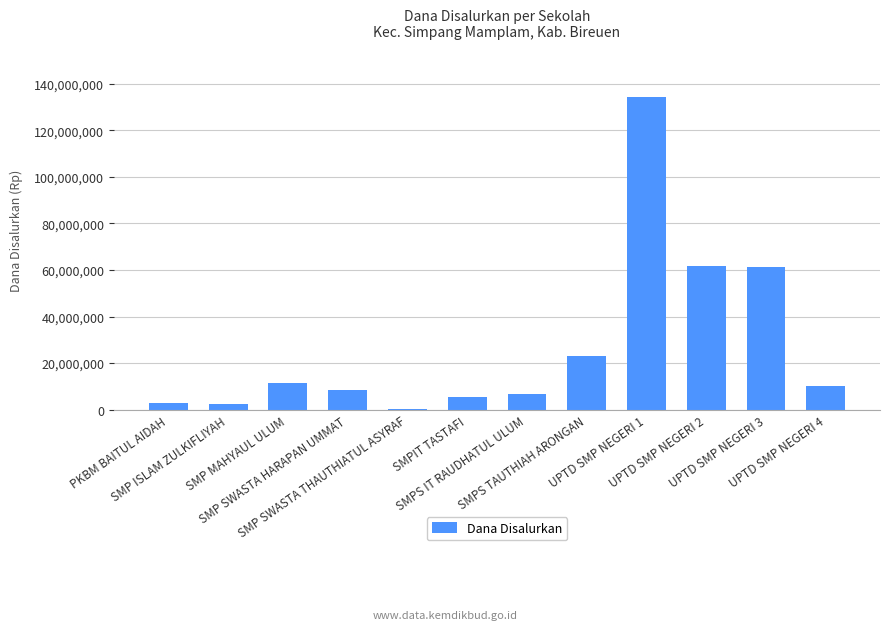

Is it true that the value at UPTD SMP NEGERI 1 is 174567808?

False